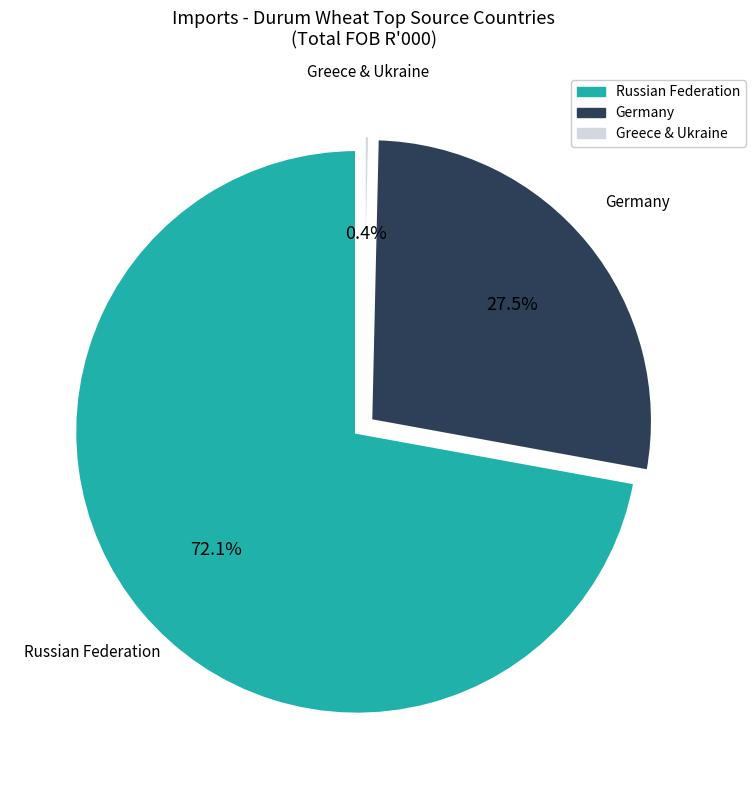

To the nearest percent, what is the difference between the largest and smallest slice percentages?

72%